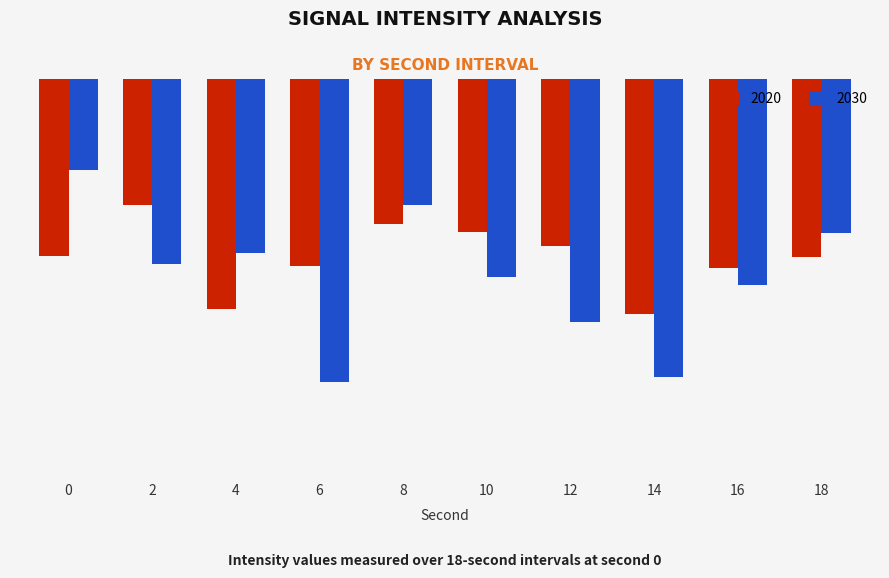

What are all the series names shown in the legend?

2020, 2030